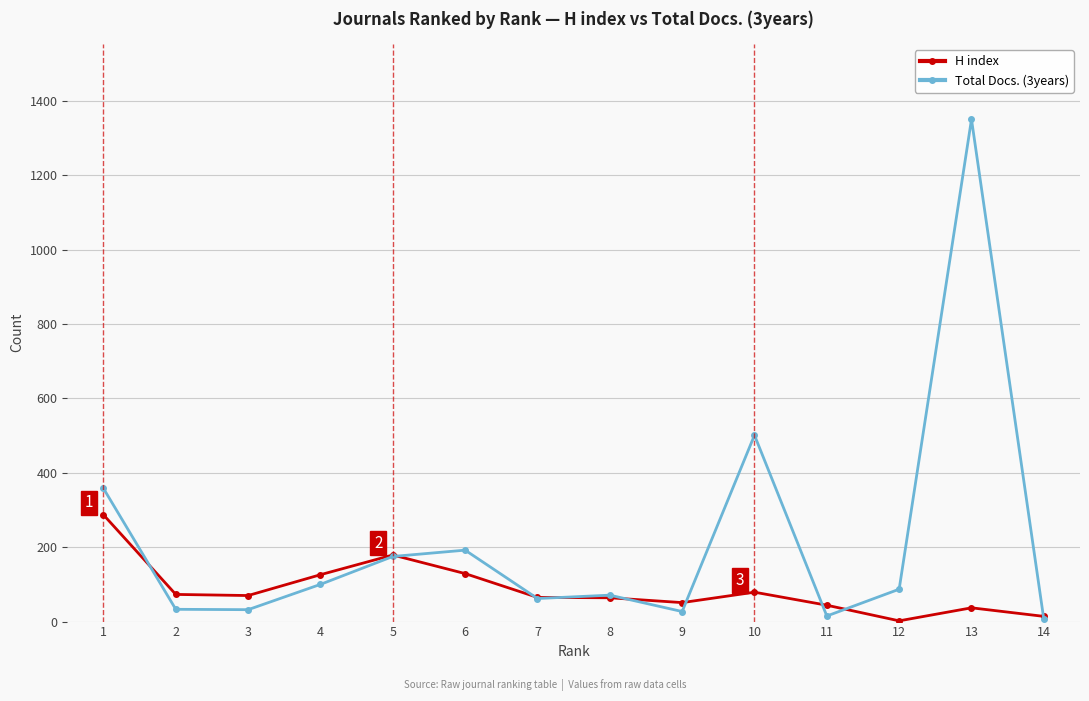

At which category does H index reach its first local peak?

5